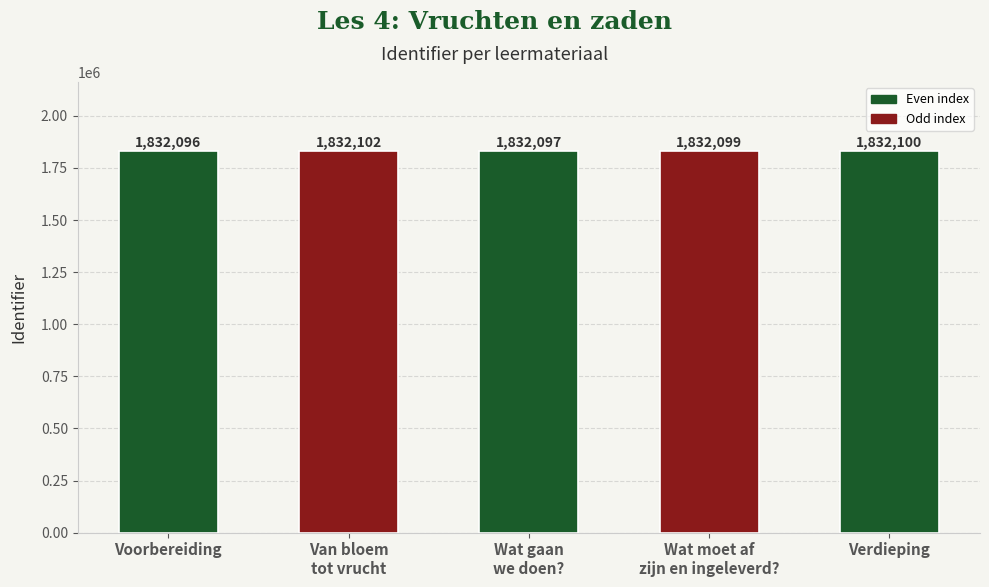

What is the greatest value displayed?

1832102